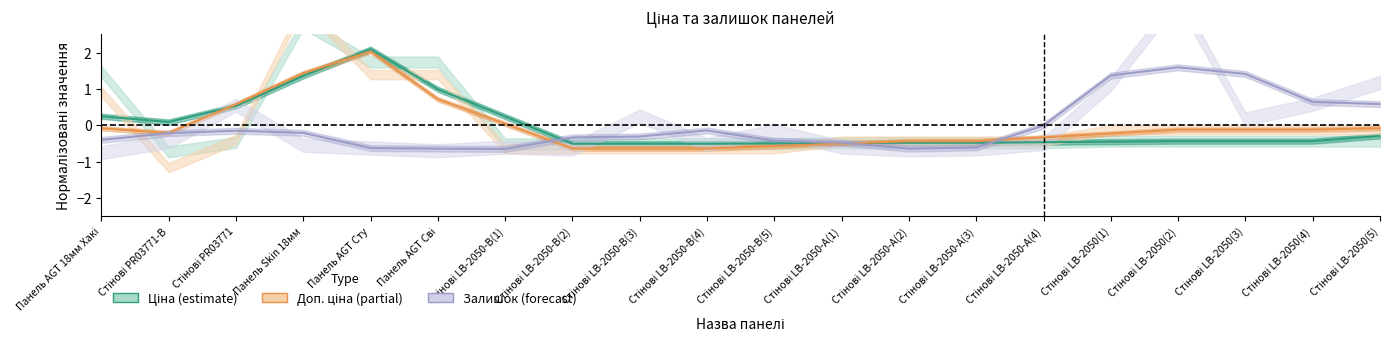

What is the greatest value displayed?

2.1